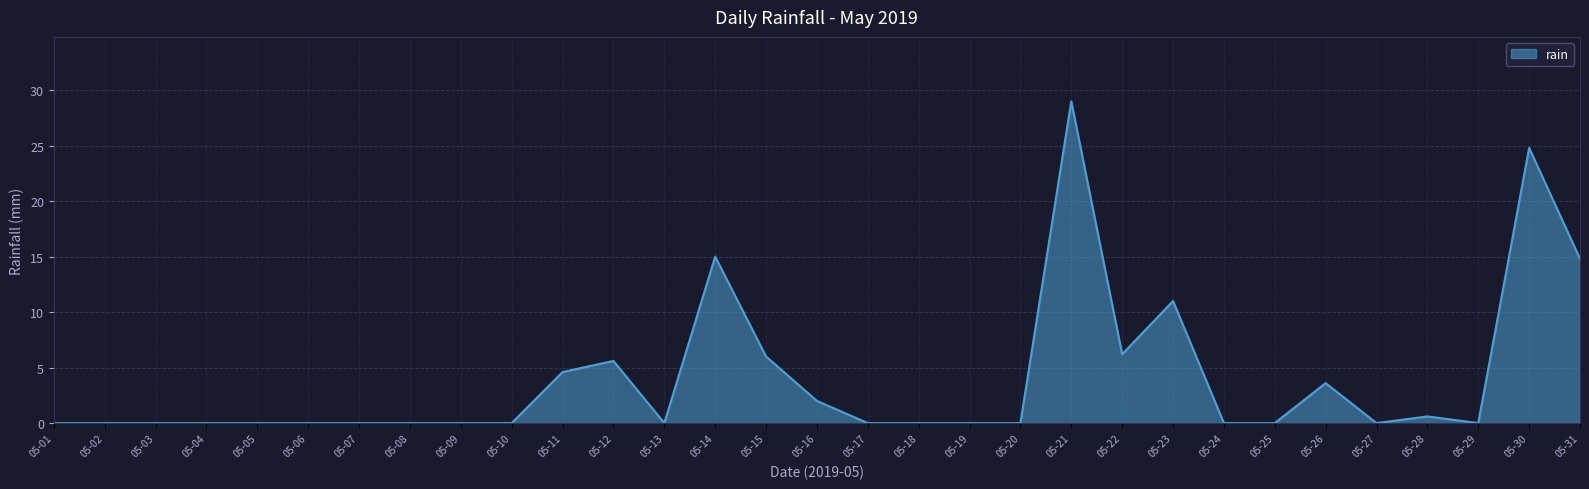

The chart shows a value of -17.3 at 05-27. True or false?

False